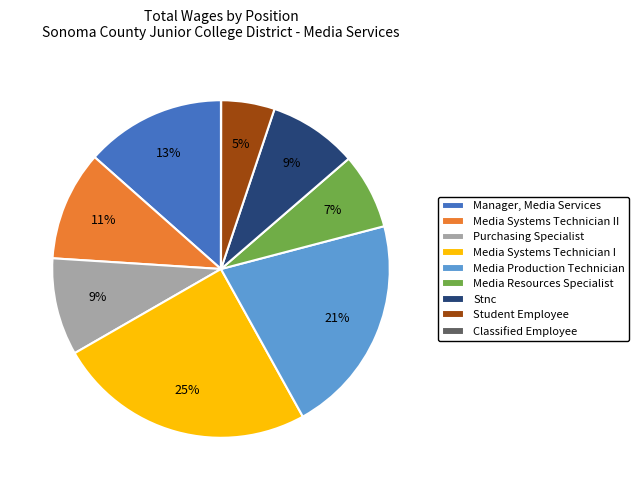

Is it true that Media Production Technician is 14% of the pie?

False